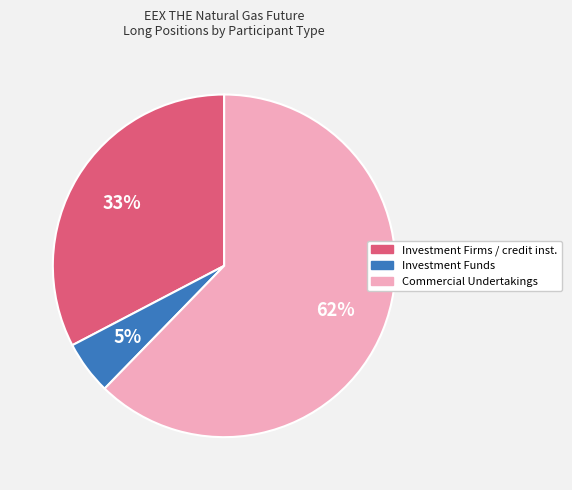

Is there any slice that represents more than half of the pie?

Yes